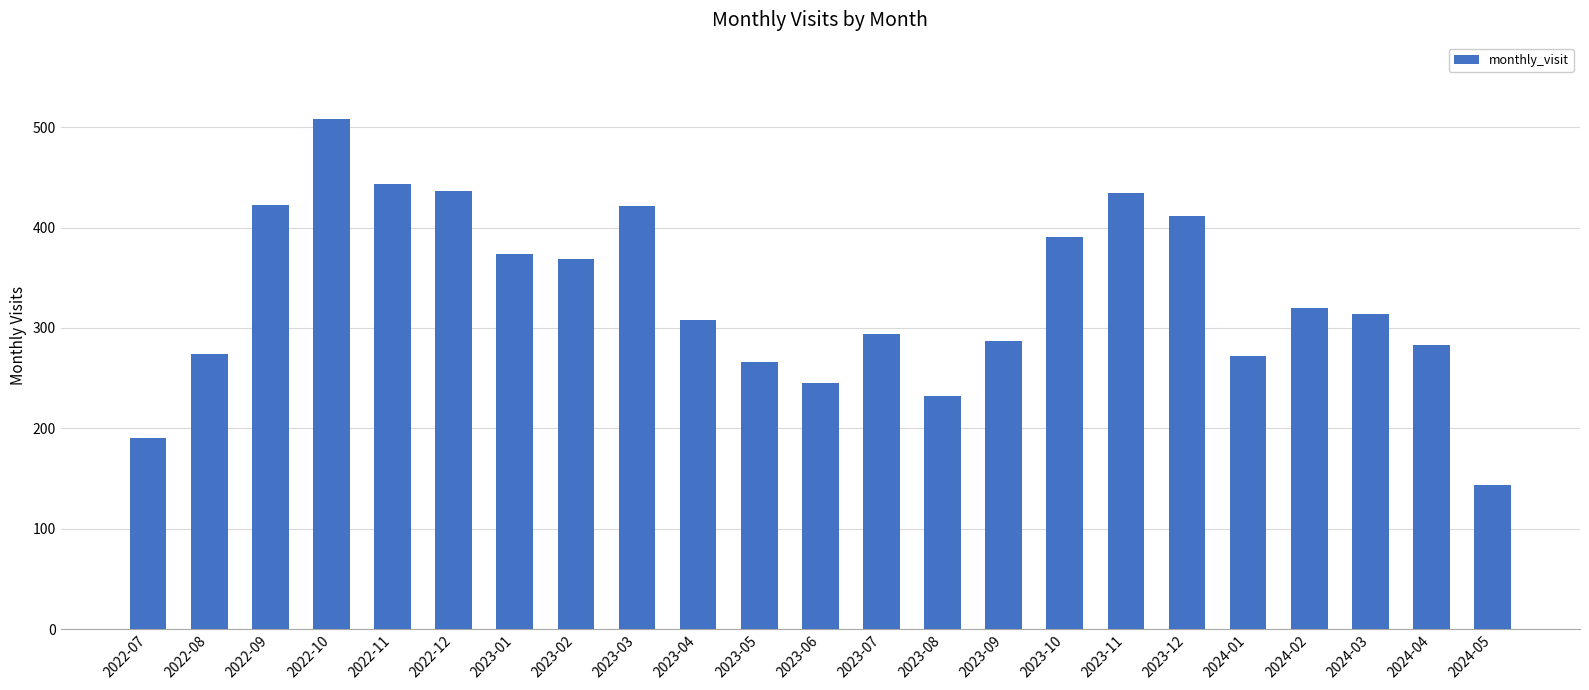

Between 2024-01 and 2024-03, which is larger?

2024-03